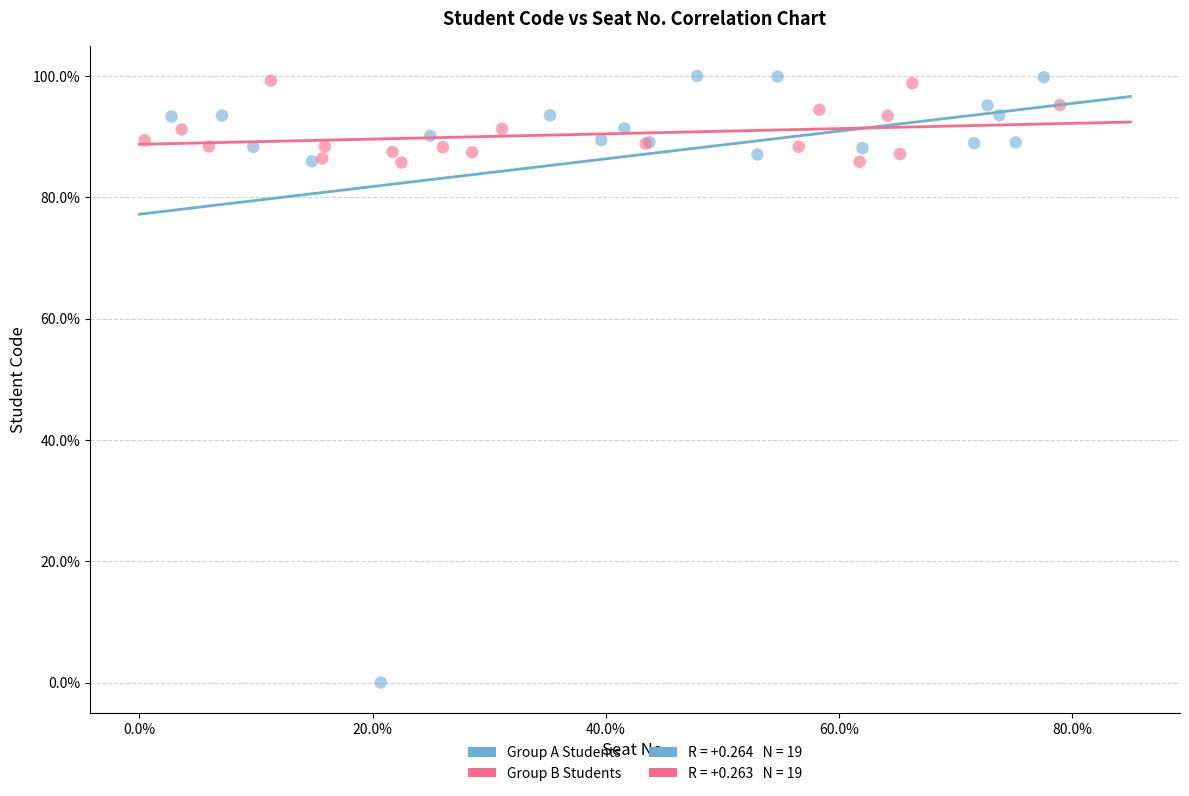

Which series has the largest Y range (max minus min)?

Group A Students